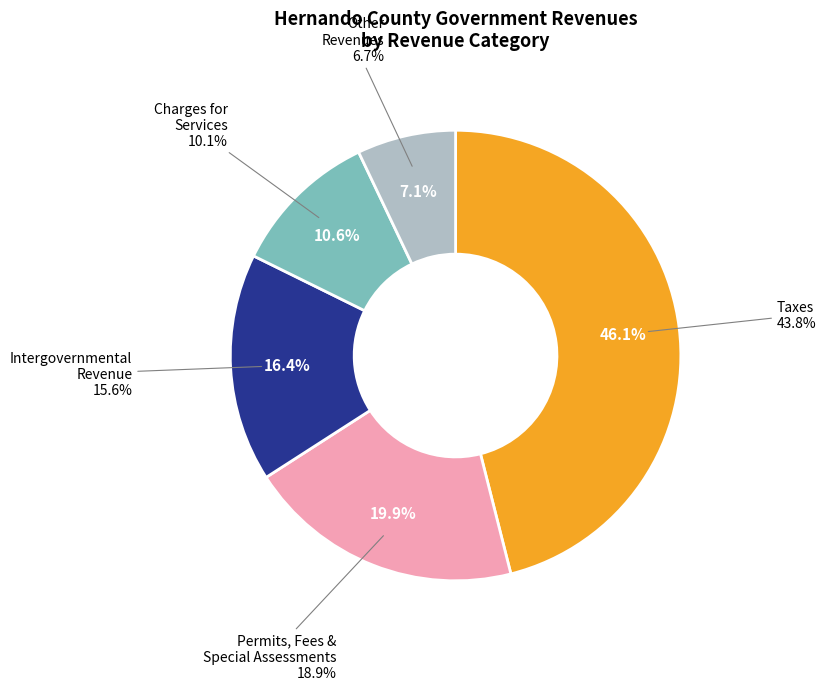

To the nearest percent, what is the difference between the largest and smallest slice percentages?

39%